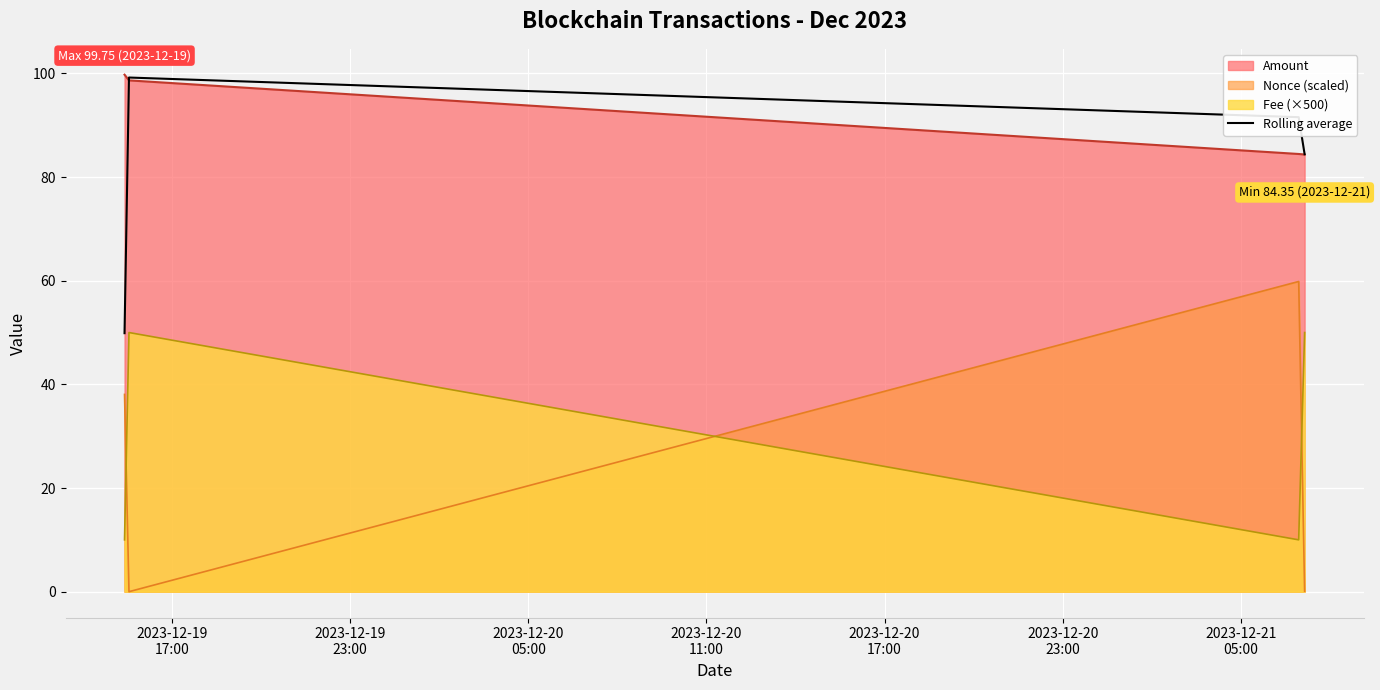

Which series has the largest range (max minus min)?

Nonce (scaled)